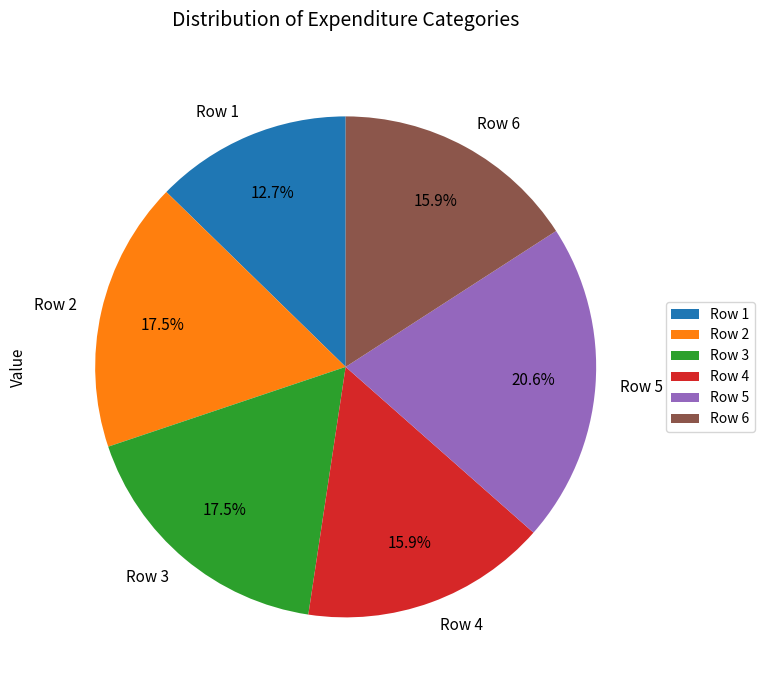

What percentage is NOT represented by Row 1?

87.3%